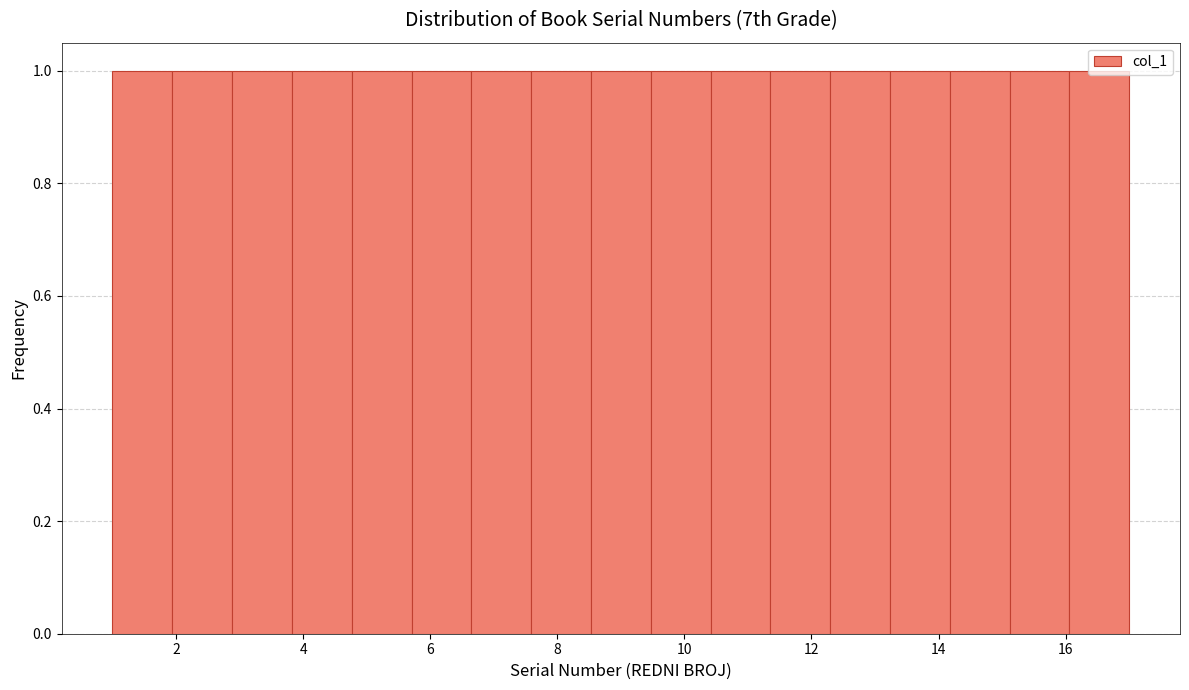

Reading left to right, list every bar in this chart as the range it spans on the x-axis followed by its height. Neither the bar edges nor the heights are printed on the chart, so give them approximately, as read against the axes.

1.0 to 2.0: 1
2.0 to 2.8: 1
2.8 to 3.8: 1
3.8 to 4.8: 1
4.8 to 5.8: 1
5.8 to 6.6: 1
6.6 to 7.6: 1
7.6 to 8.6: 1
8.6 to 9.4: 1
9.4 to 10.4: 1
10.4 to 11.4: 1
11.4 to 12.2: 1
12.2 to 13.2: 1
13.2 to 14.2: 1
14.2 to 15.2: 1
15.2 to 16.0: 1
16.0 to 17.0: 1